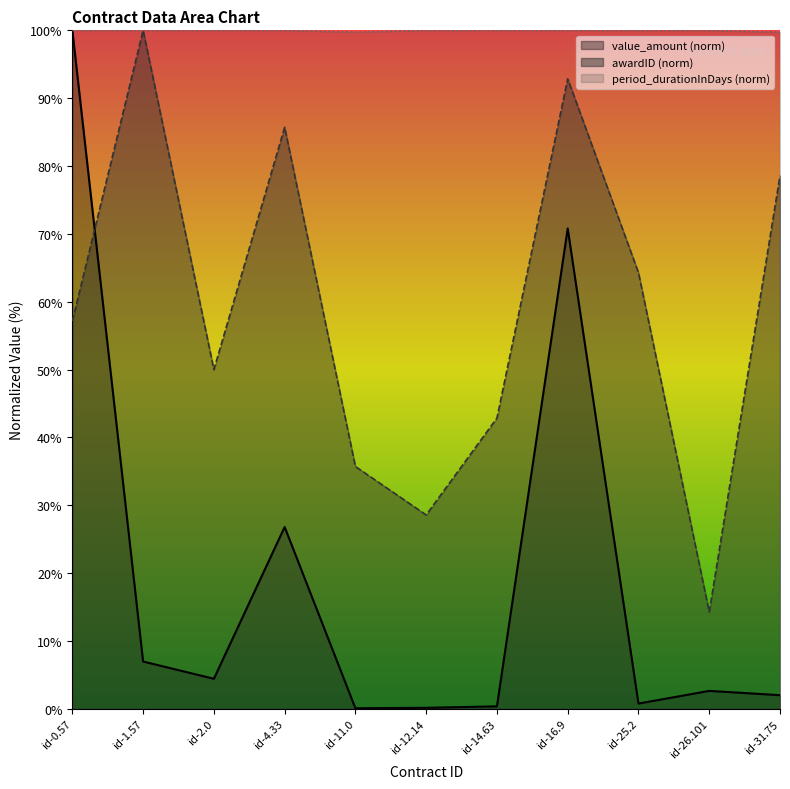

Between id-16.9 and id-1.57, which is larger?

id-1.57